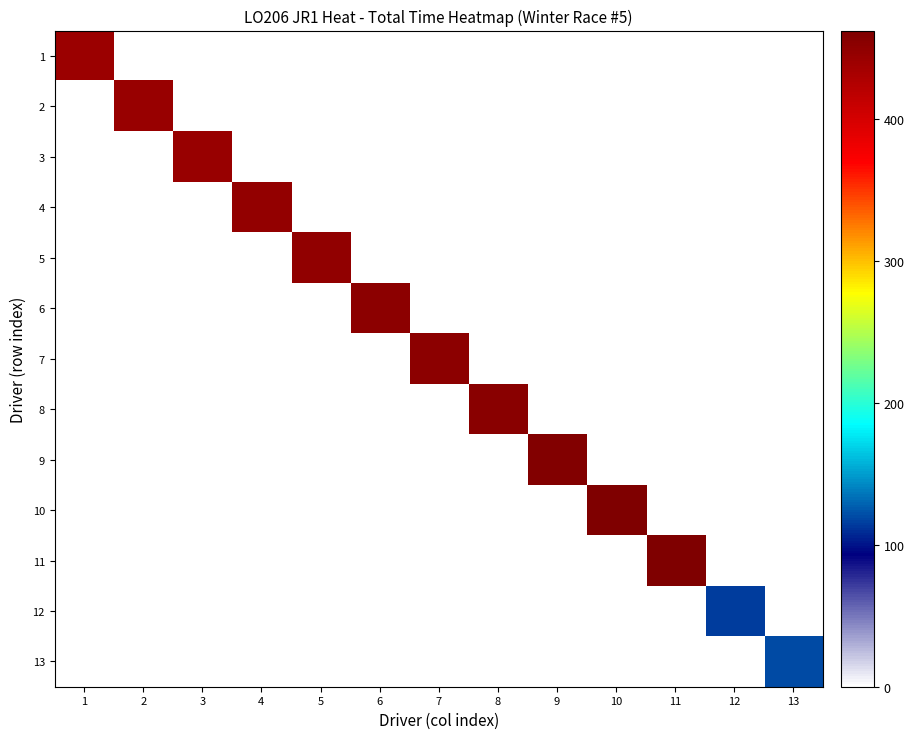

Which series has the largest total across all categories?

11